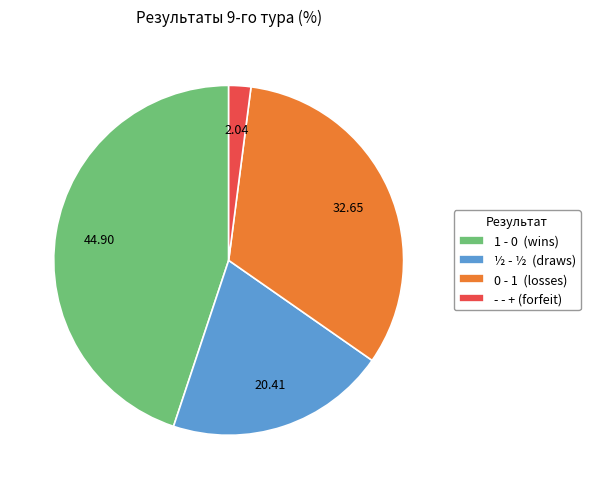

Between 1 - 0 (wins) and - - + (forfeit), which is larger?

1 - 0 (wins)